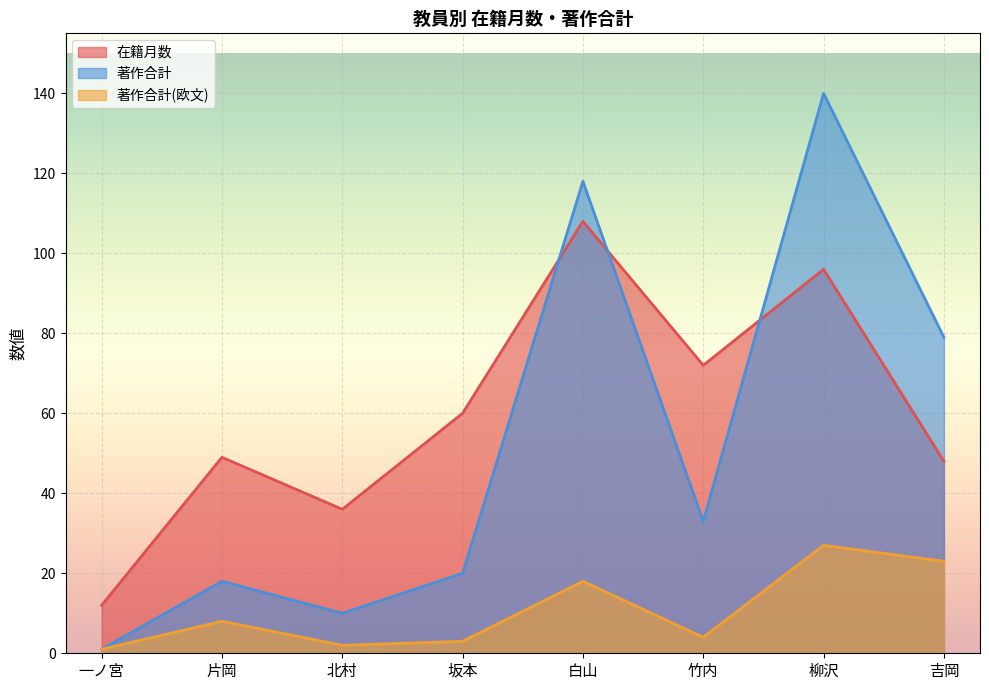

Count the number of data series in this chart.

3